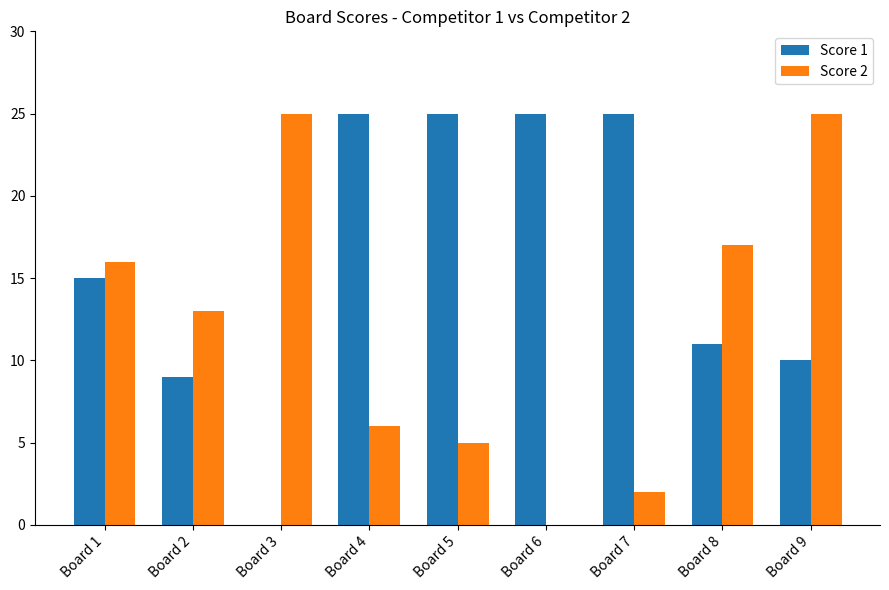

Reading right to left, transcribe all the data shown in this chart.

Score 1: 10	11	25	25	25	25	0	9	15
Score 2: 25	17	2	0	5	6	25	13	16